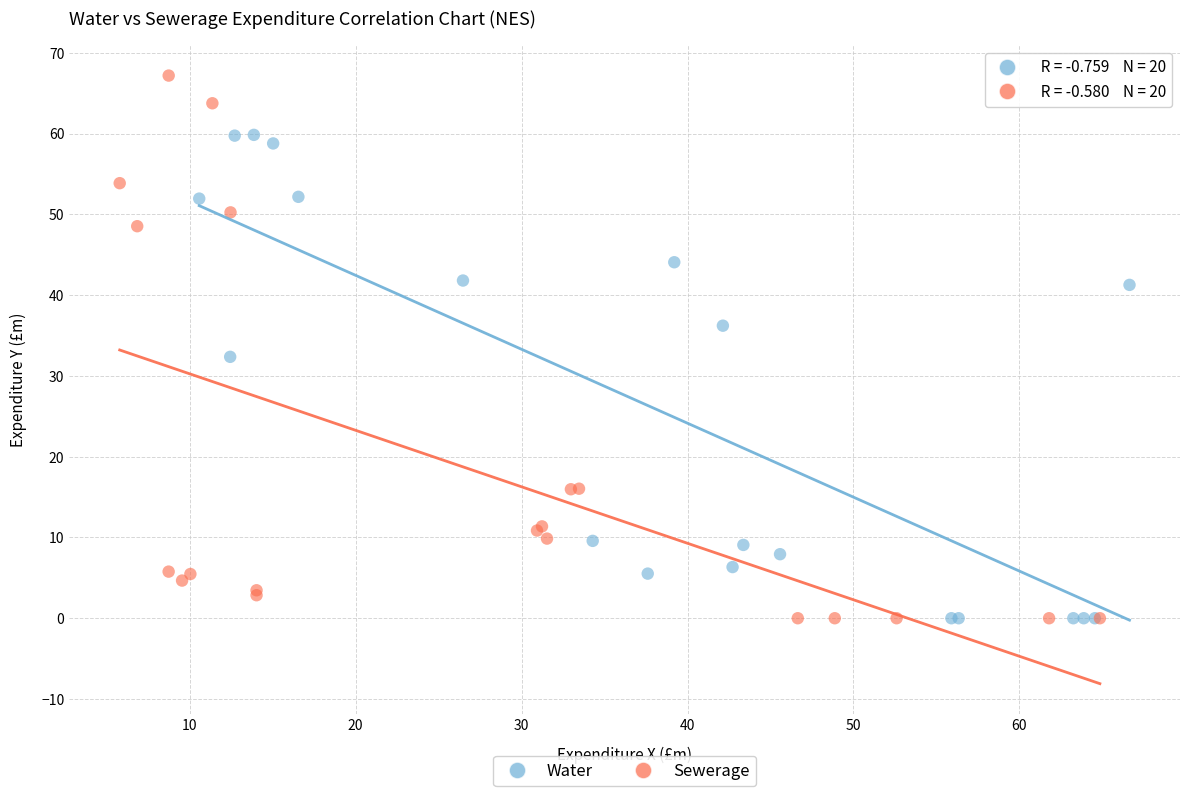

Which series has the largest Y range (max minus min)?

Sewerage